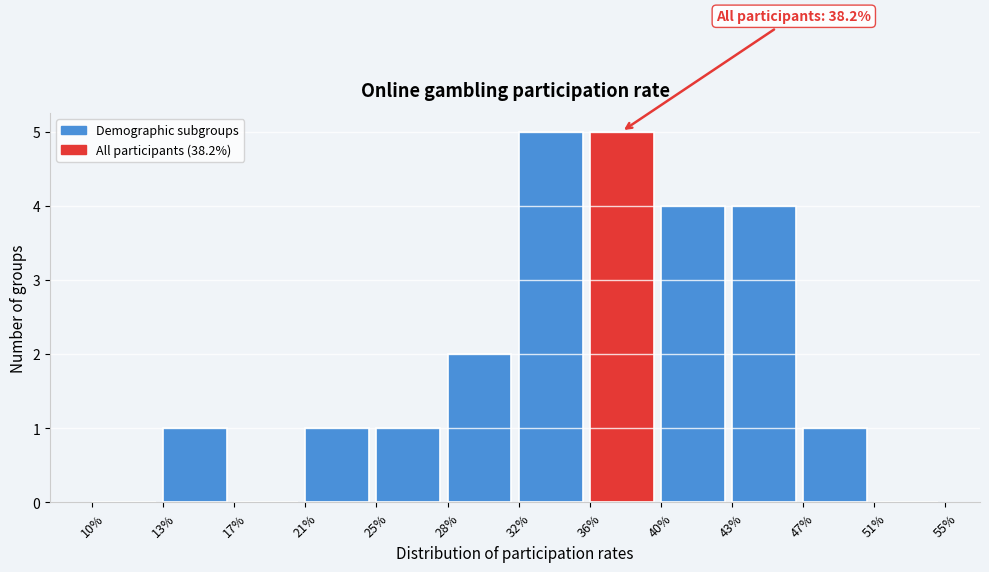

Reading left to right, transcribe all the data shown in this chart.

10%=0	13%=1	17%=0	21%=1	25%=1	28%=2	32%=5	36%=5	40%=4	43%=4	47%=1	51%=0